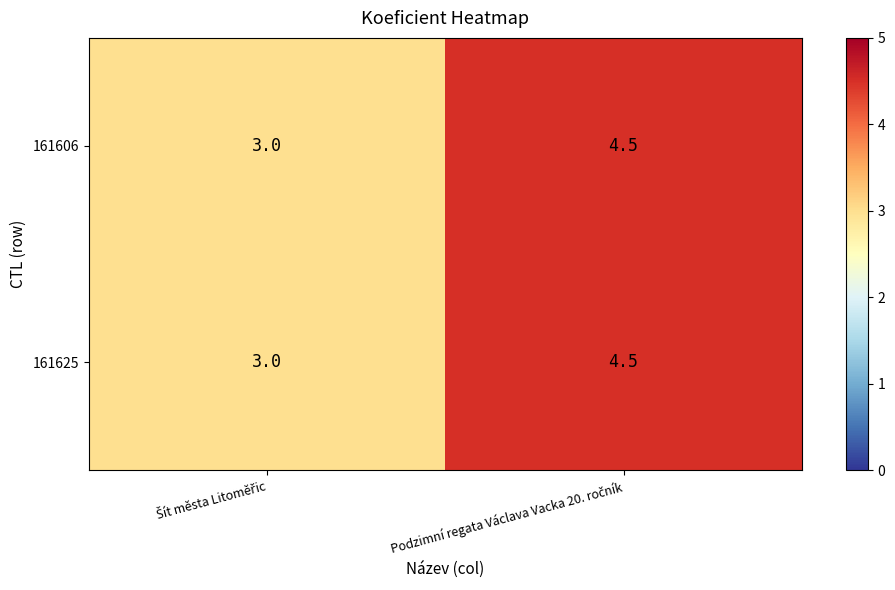

Reading left to right, extract all data points from this chart.

161606: 3.0	4.5
161625: 3.0	4.5